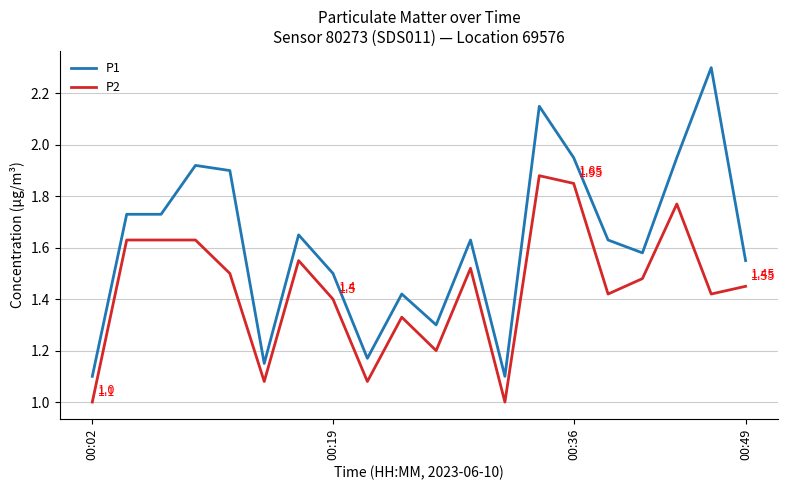

Which series has the largest total across all categories?

P1